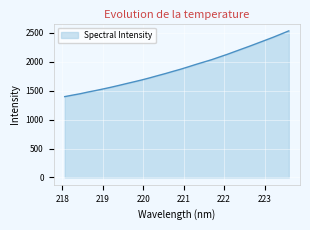

What is the difference between the maximum and minimum values?

1135.4